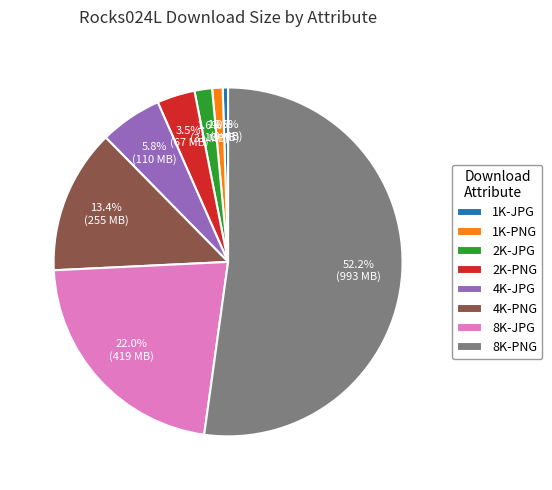

What percentage do 4K-JPG and 4K-PNG together represent?

19.2%